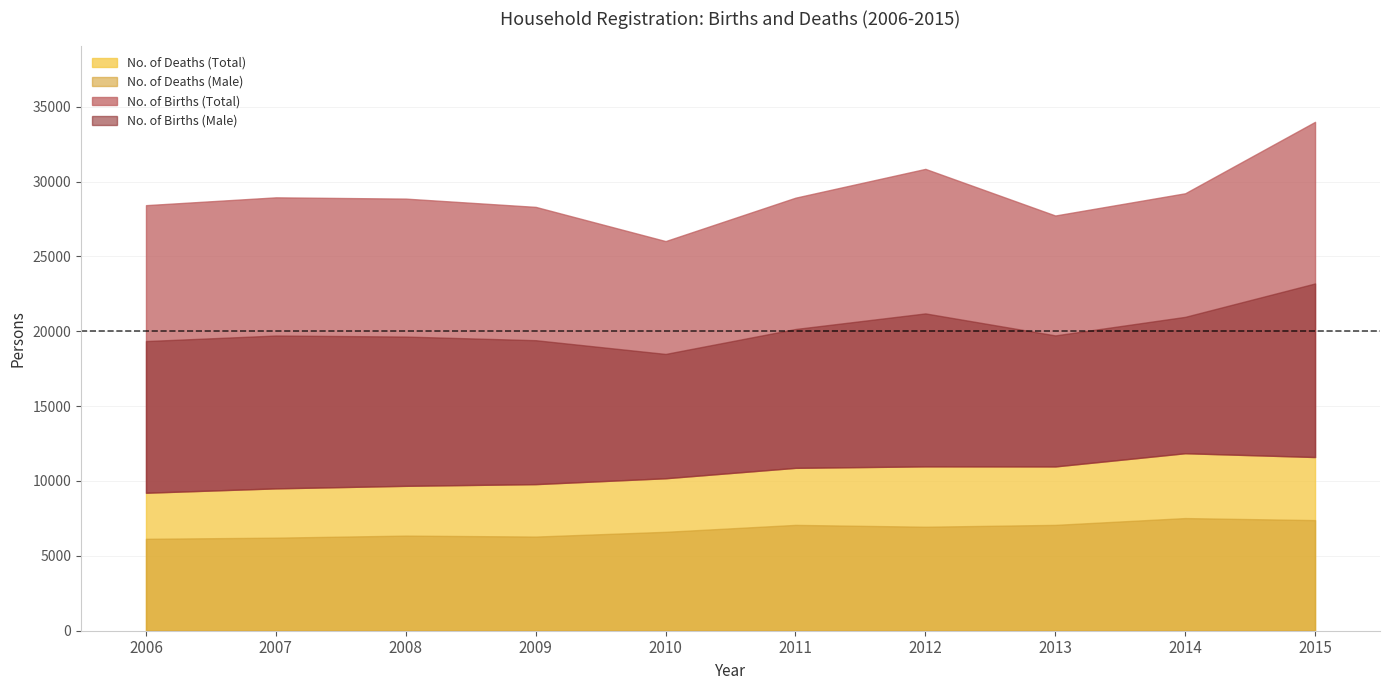

At which label is No. of Deaths (Total) closest to 10534?

2011